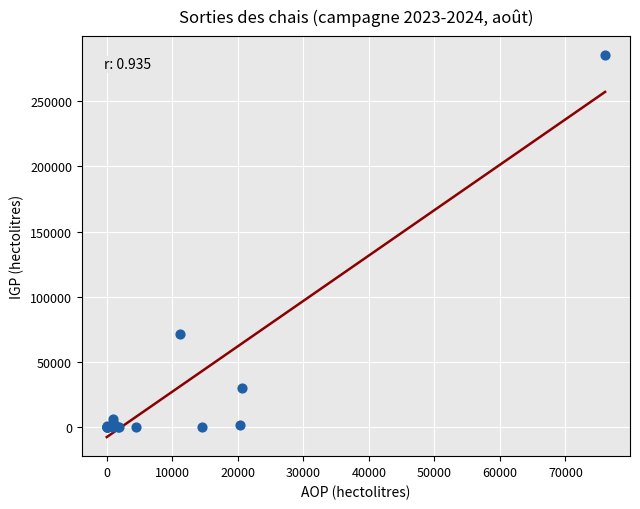

What Y value in the scatter plot is closest to 142499?

71539